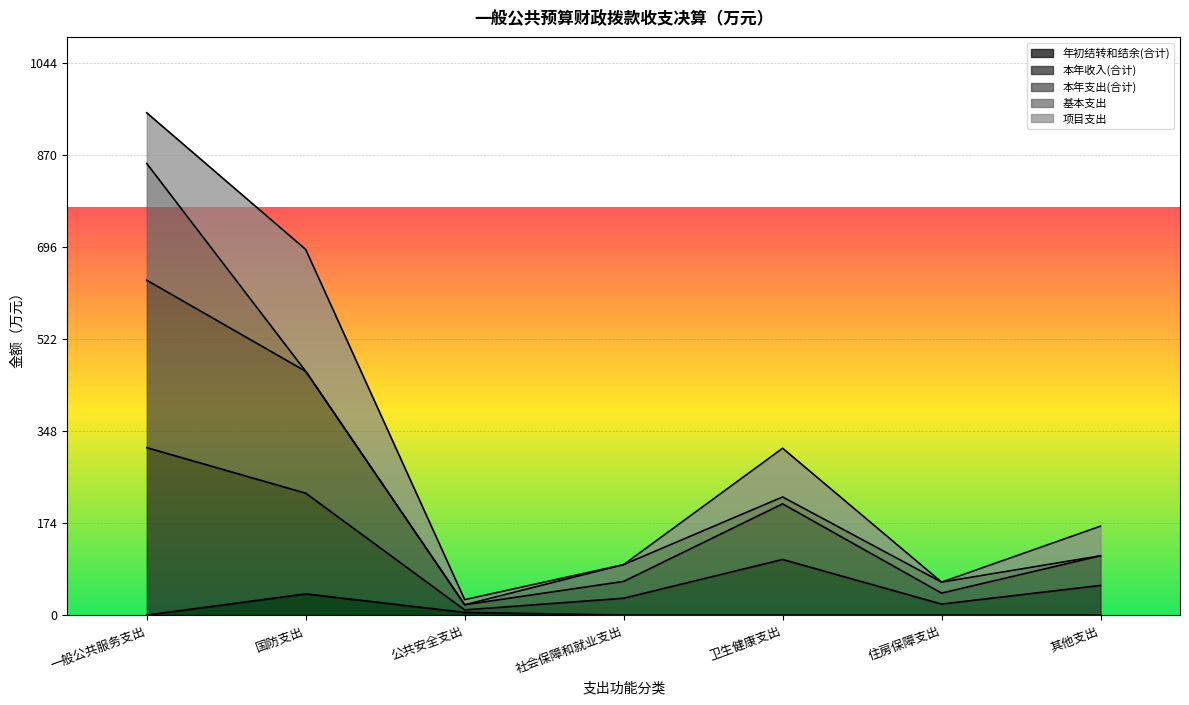

What position from the right is 其他支出?

1